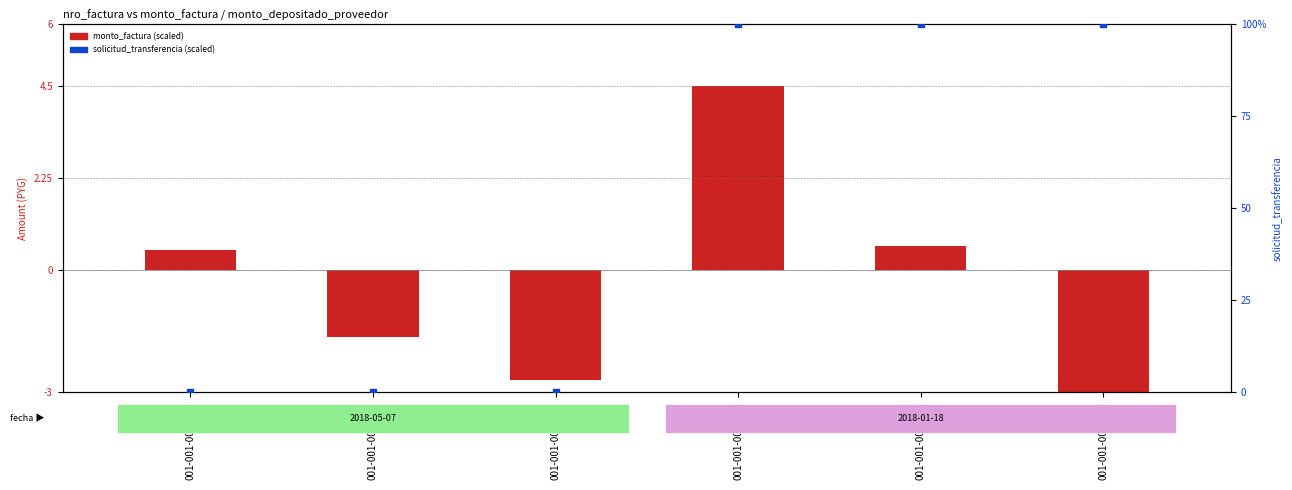

At how many categories does at least one series exceed 94?

3